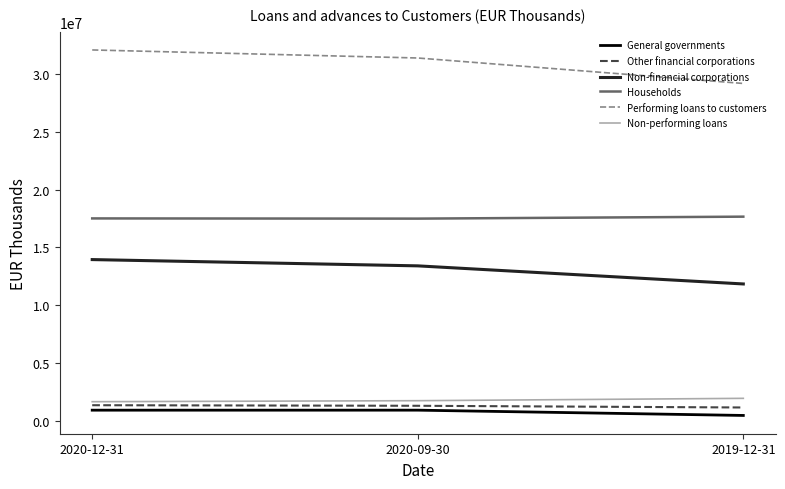

List the labels in order of Performing loans to customers value, smallest first.

2019-12-31, 2020-09-30, 2020-12-31